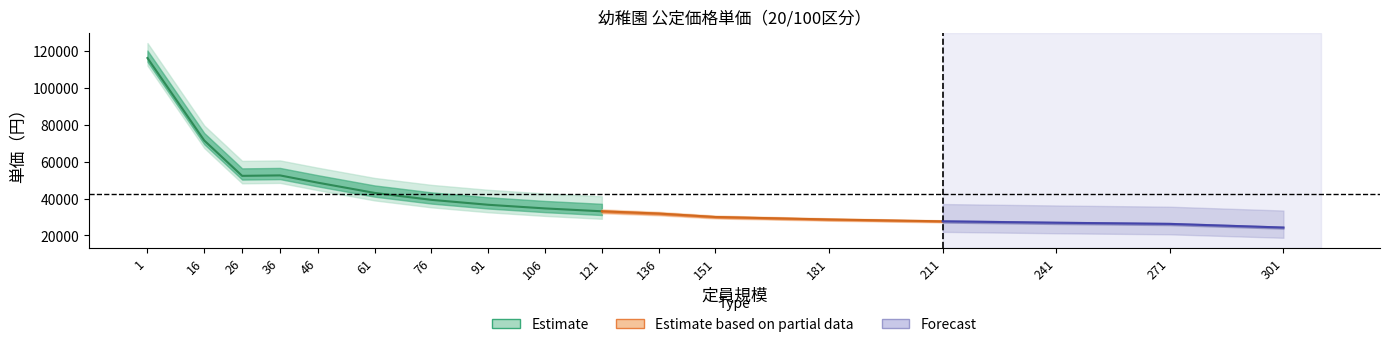

List the labels in order of 基本分単価_3歳 value, smallest first.

301, 271, 241, 211, 181, 151, 136, 121, 106, 91, 76, 61, 46, 26, 36, 16, 1